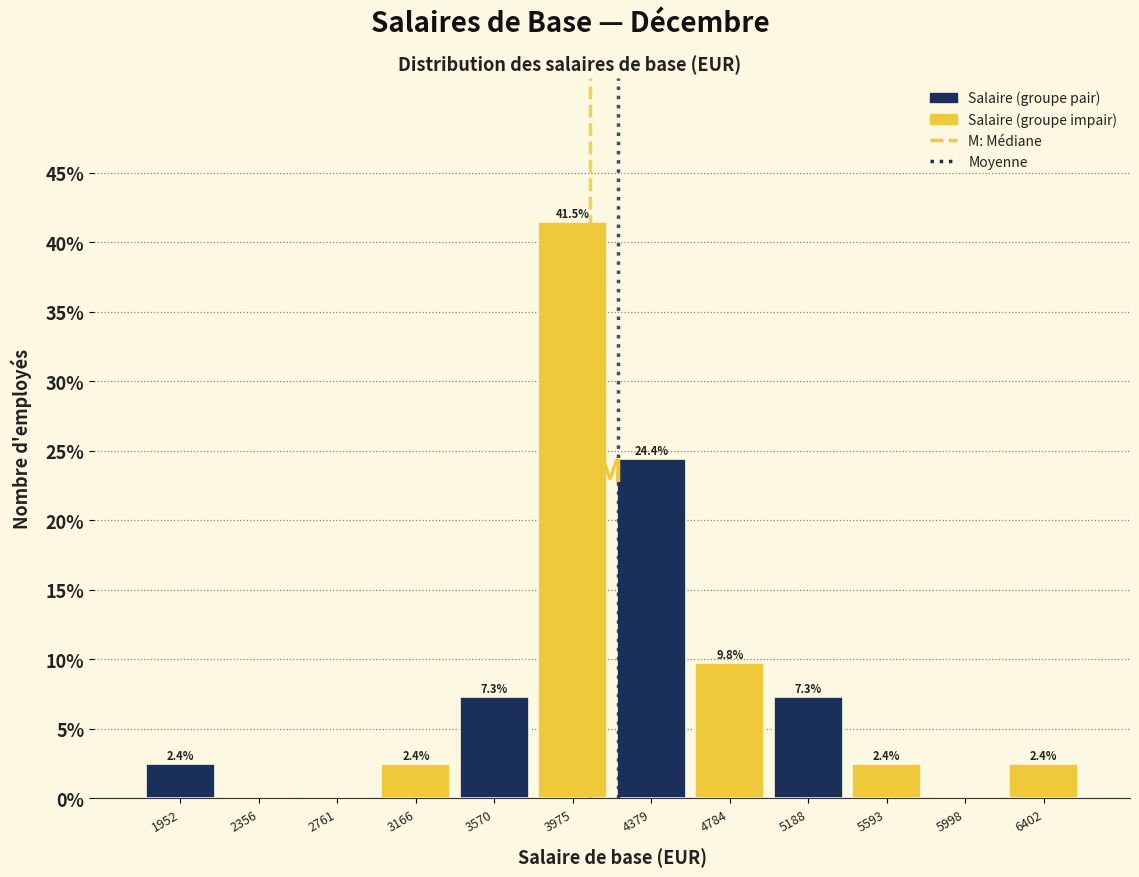

Which range on the x-axis has the tallest bar?

3750 to 4200